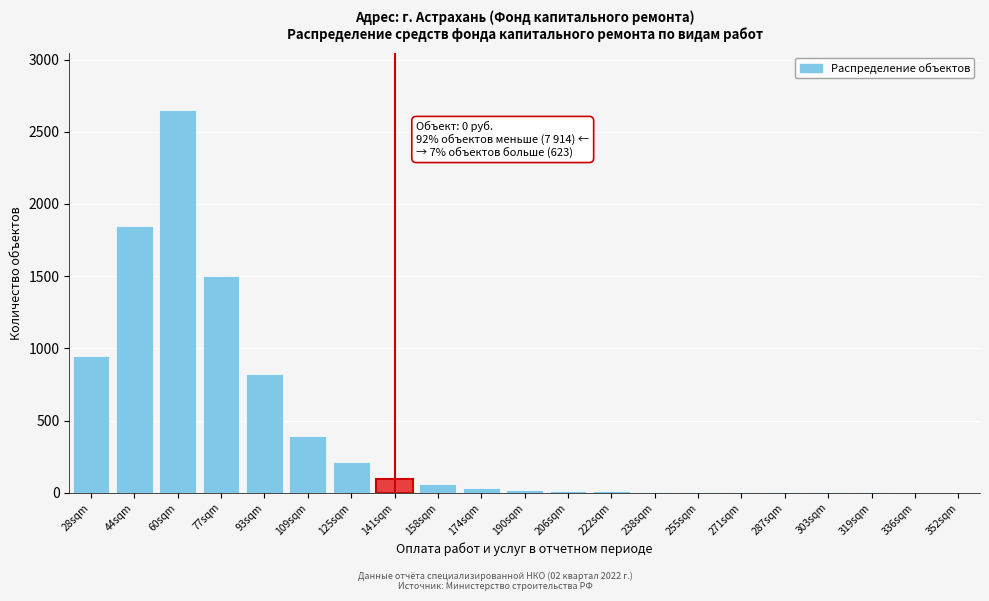

What is the maximum value shown in the chart?

2650